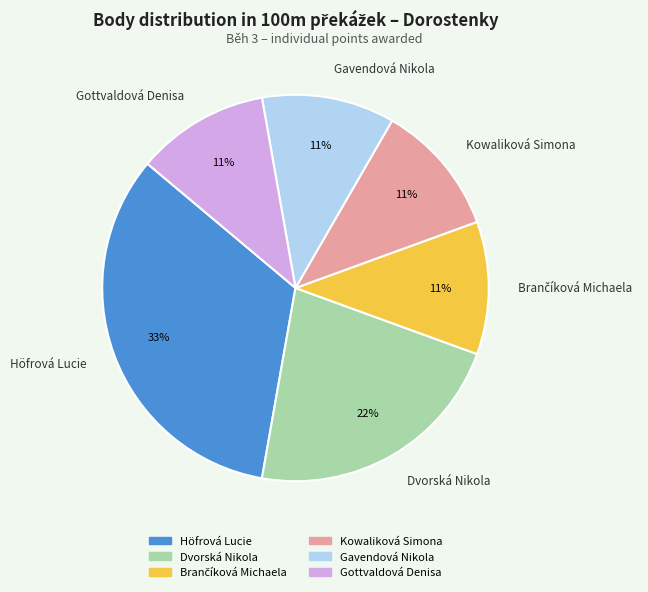

Does Höfrová Lucie account for over 50% of the chart?

No